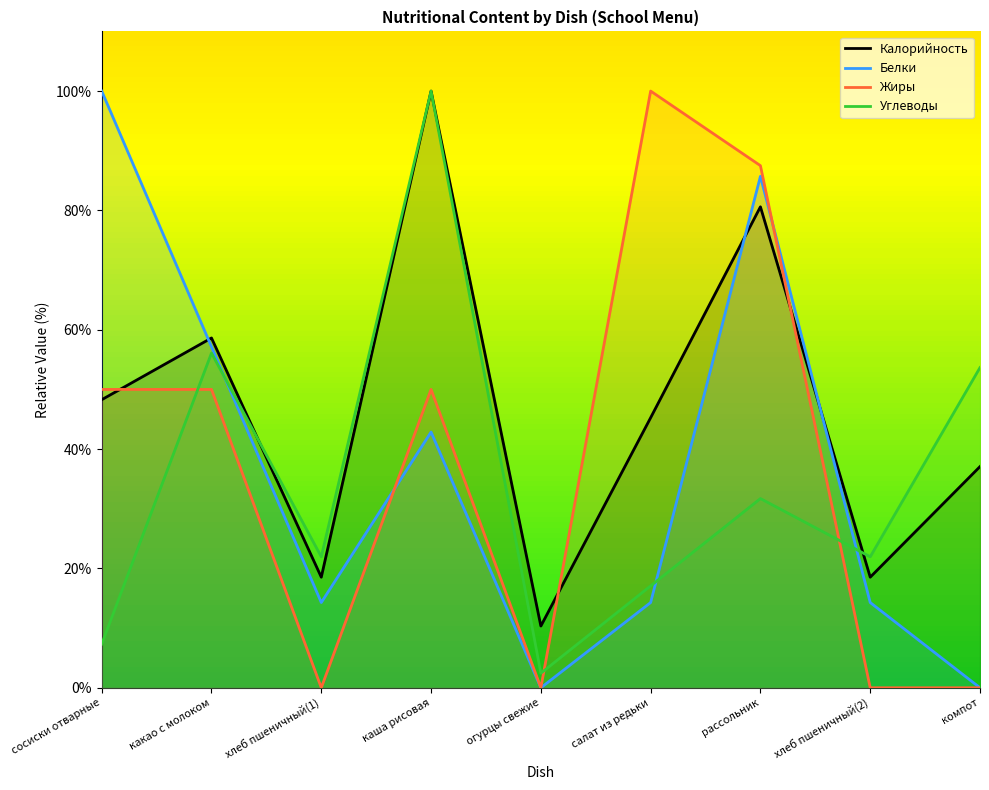

Does the chart have visible grid lines?

No